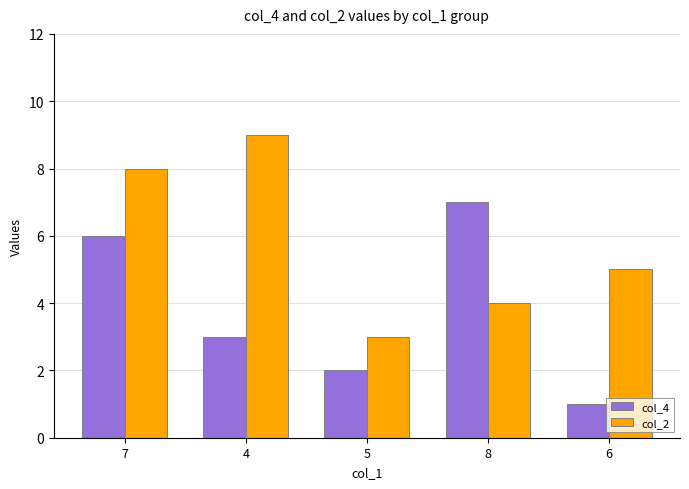

Count the number of categories in the chart.

5